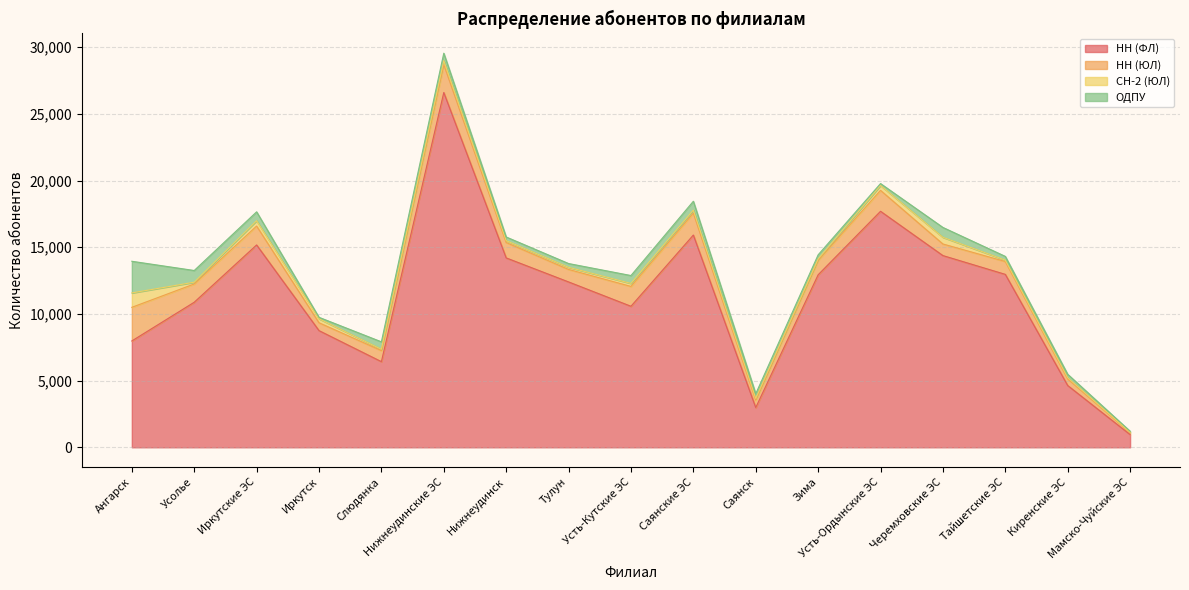

What is the value of the НН (ФЛ) point at the 3rd from the left?

15171